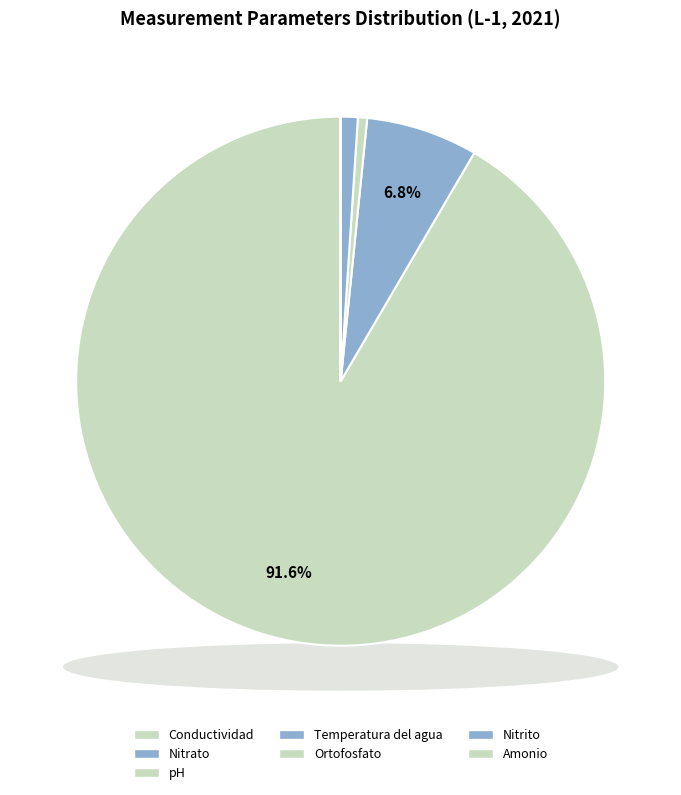

Which category has the biggest portion of the pie?

Conductividad